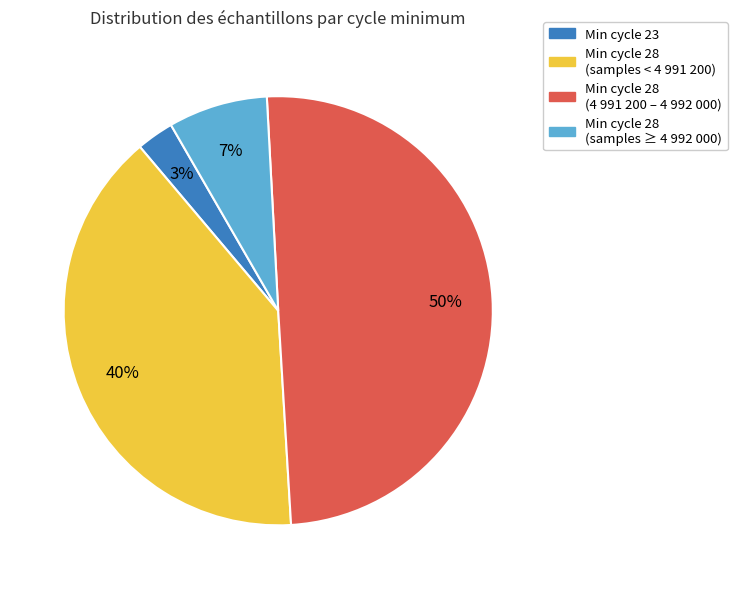

To the nearest percent, what is the average slice percentage?

25%